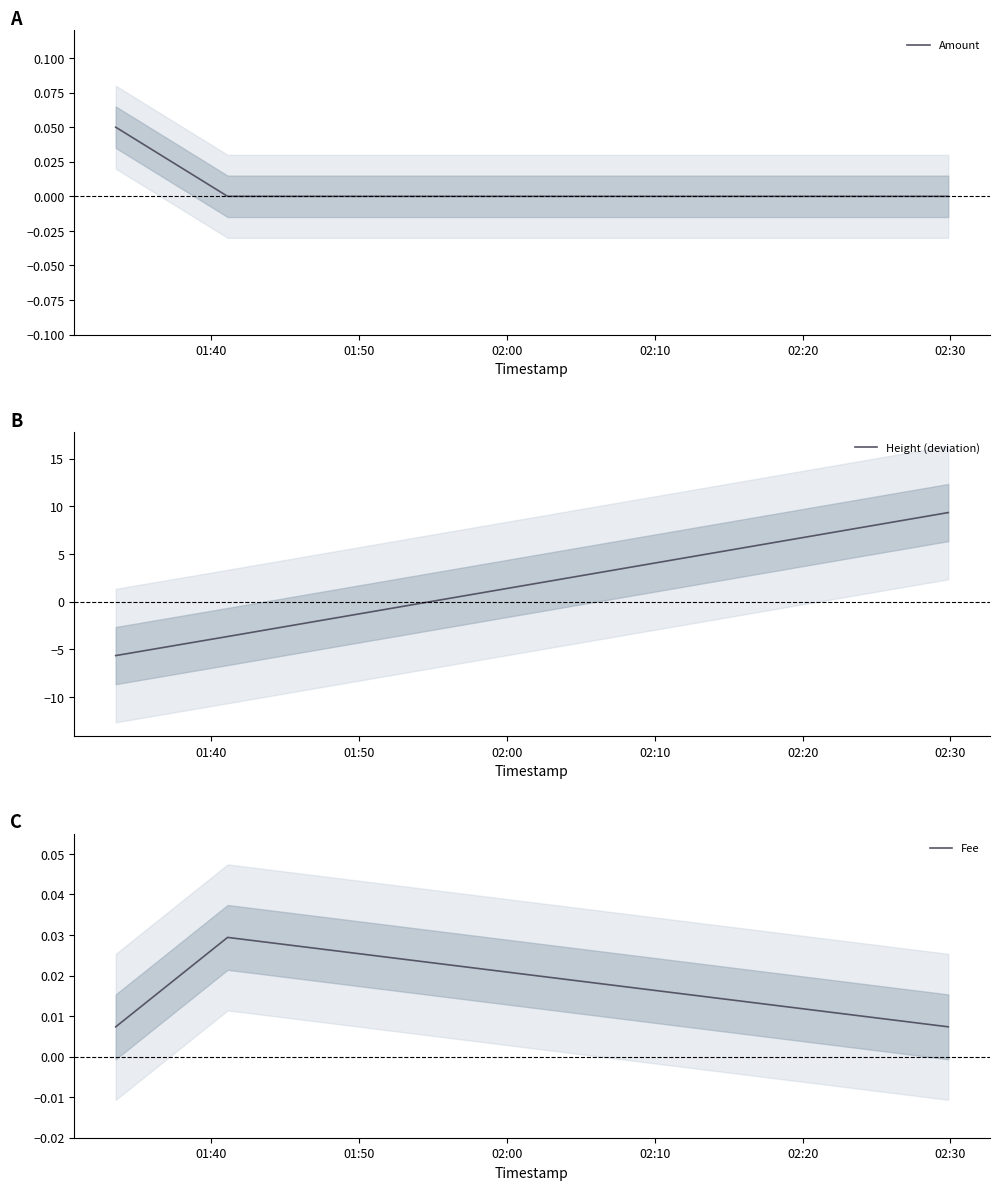

At how many categories does at least one series exceed 7?

1